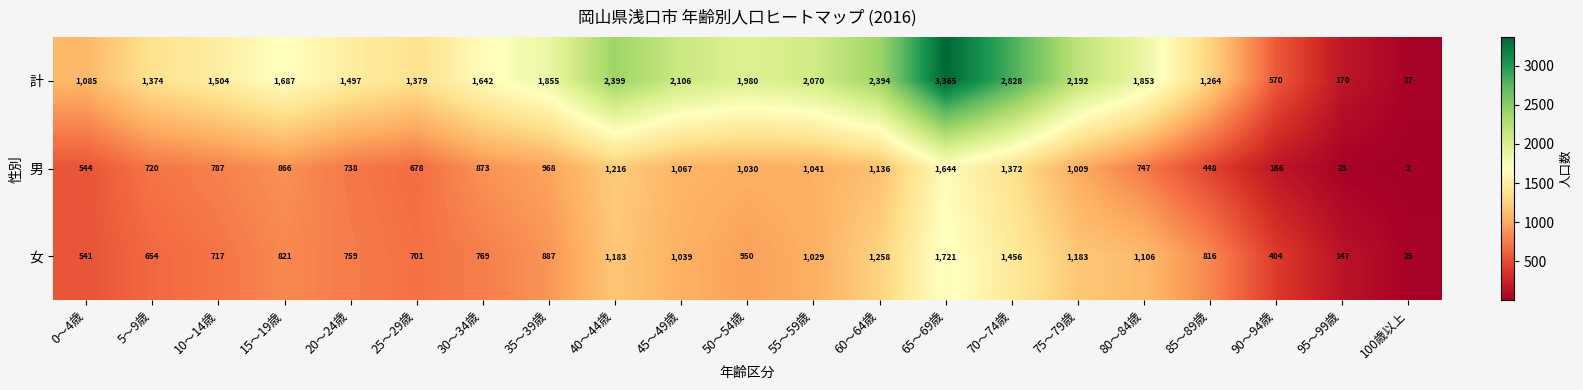

What is the greatest value displayed?

3365